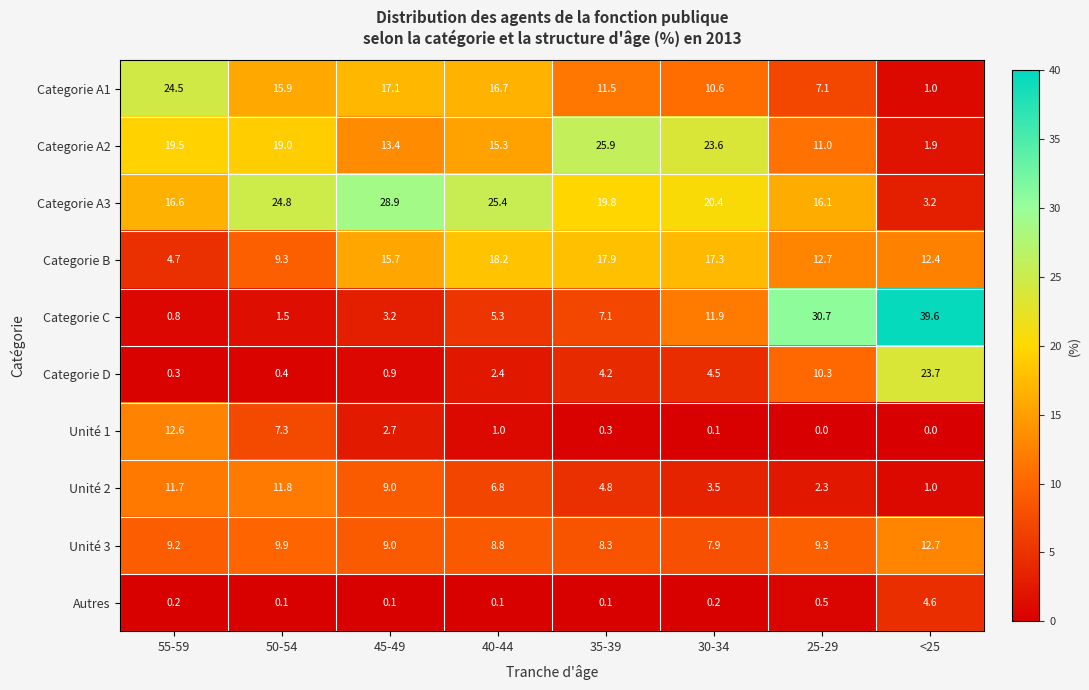

What is the difference between the highest and lowest values at 55-59?

24.3